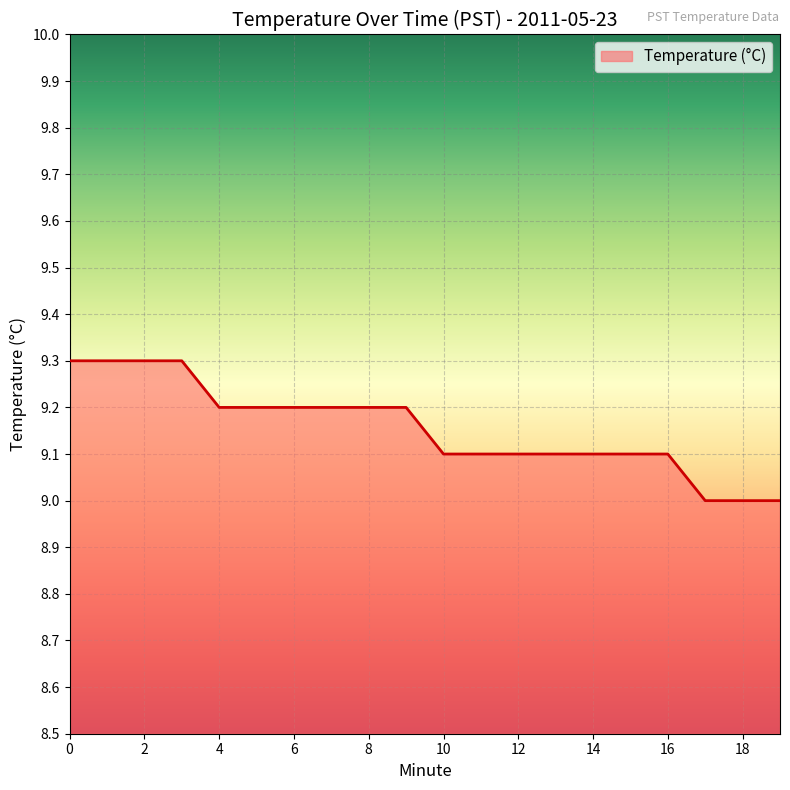

What is the average value?

9.2